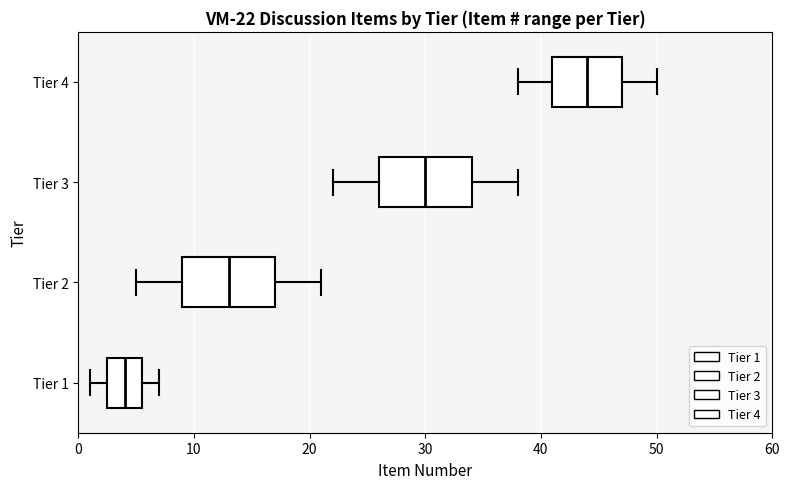

Which box's median line is the furthest to the right?

Tier 4